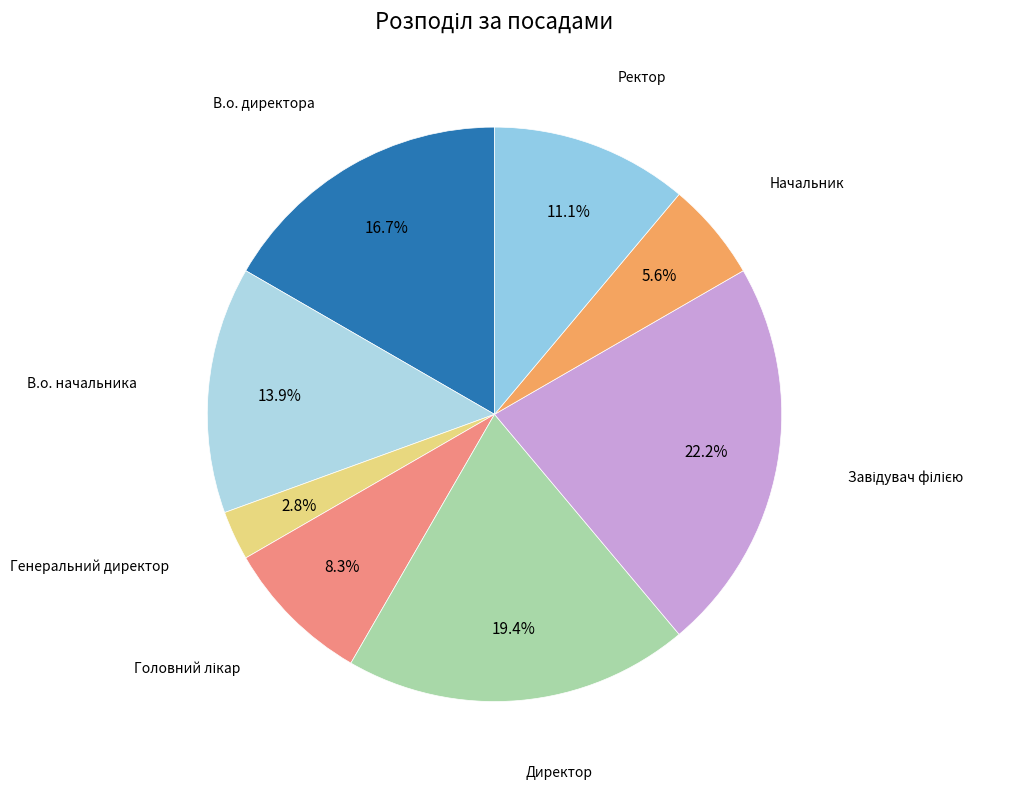

Count the number of slices in the pie.

8